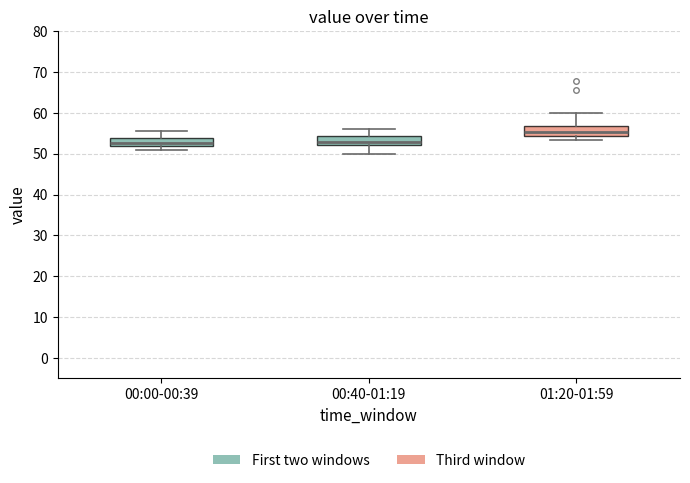

Reading left to right, transcribe this box plot: for each box, give where its median line is, the range the box spans, and where its two whiskers end, as read against the y-axis. The values are not printed on the chart, so give them approximately, as read against the axis.

00:00-00:39: median 53, box 52 to 54, whiskers 51 to 56
00:40-01:19: median 53, box 52 to 54, whiskers 50 to 56
01:20-01:59: median 55, box 54 to 57, whiskers 53 to 60